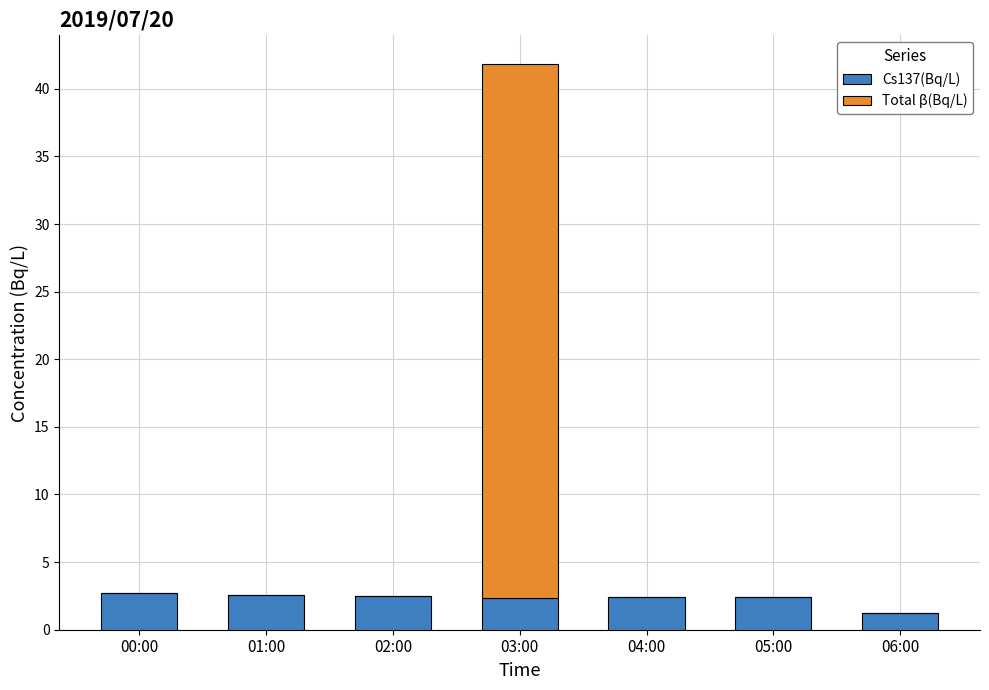

Count the number of data series in this chart.

2